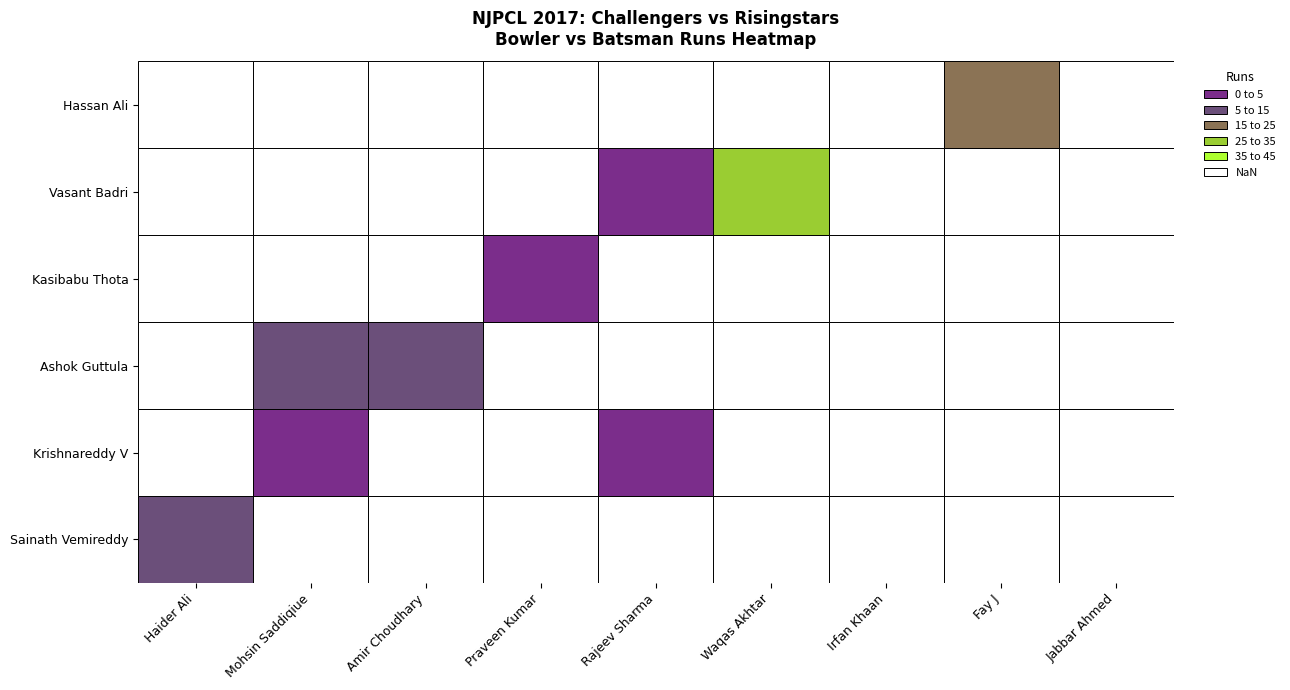

List the series in order of their peak value, highest first.

Vasant Badri, Hassan Ali, Sainath Vemireddy, Ashok Guttula, Krishnareddy V, Kasibabu Thota